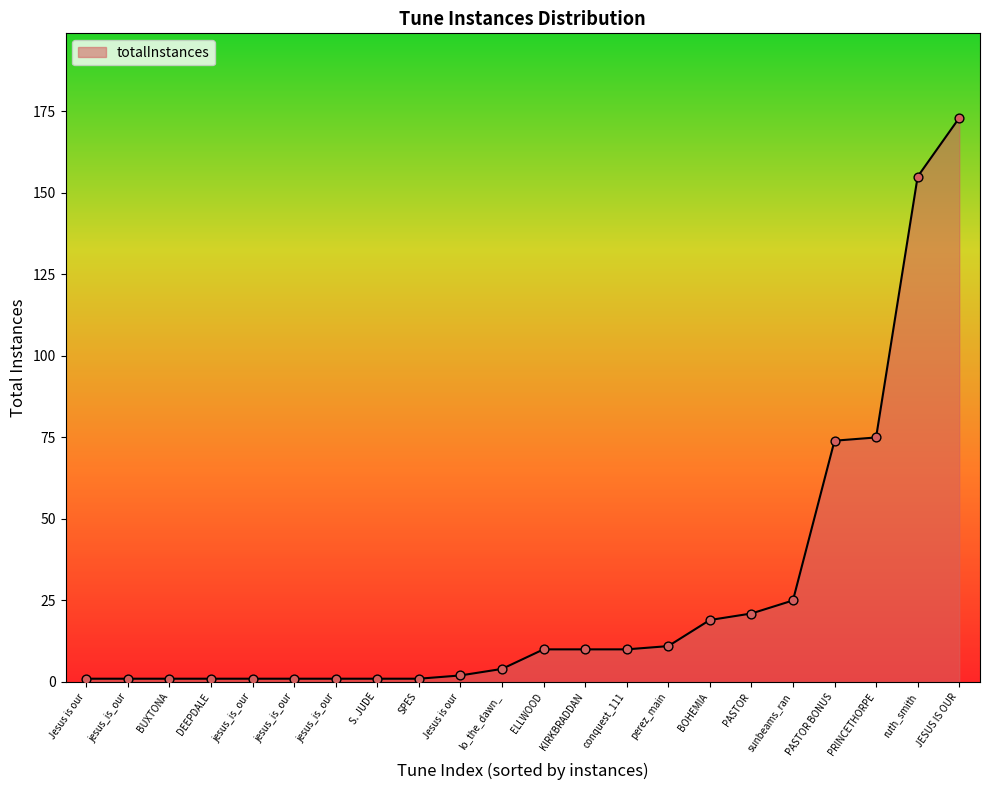

Does the chart have visible grid lines?

No